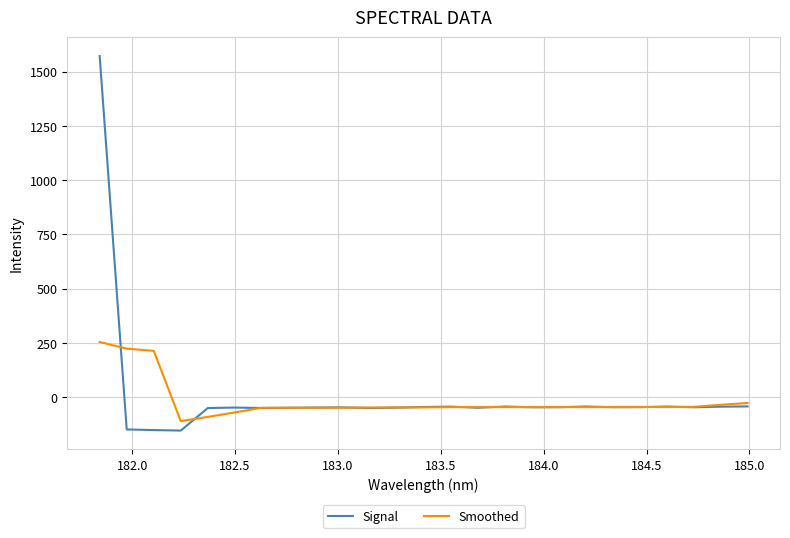

What are all the series names shown in the legend?

Signal, Smoothed